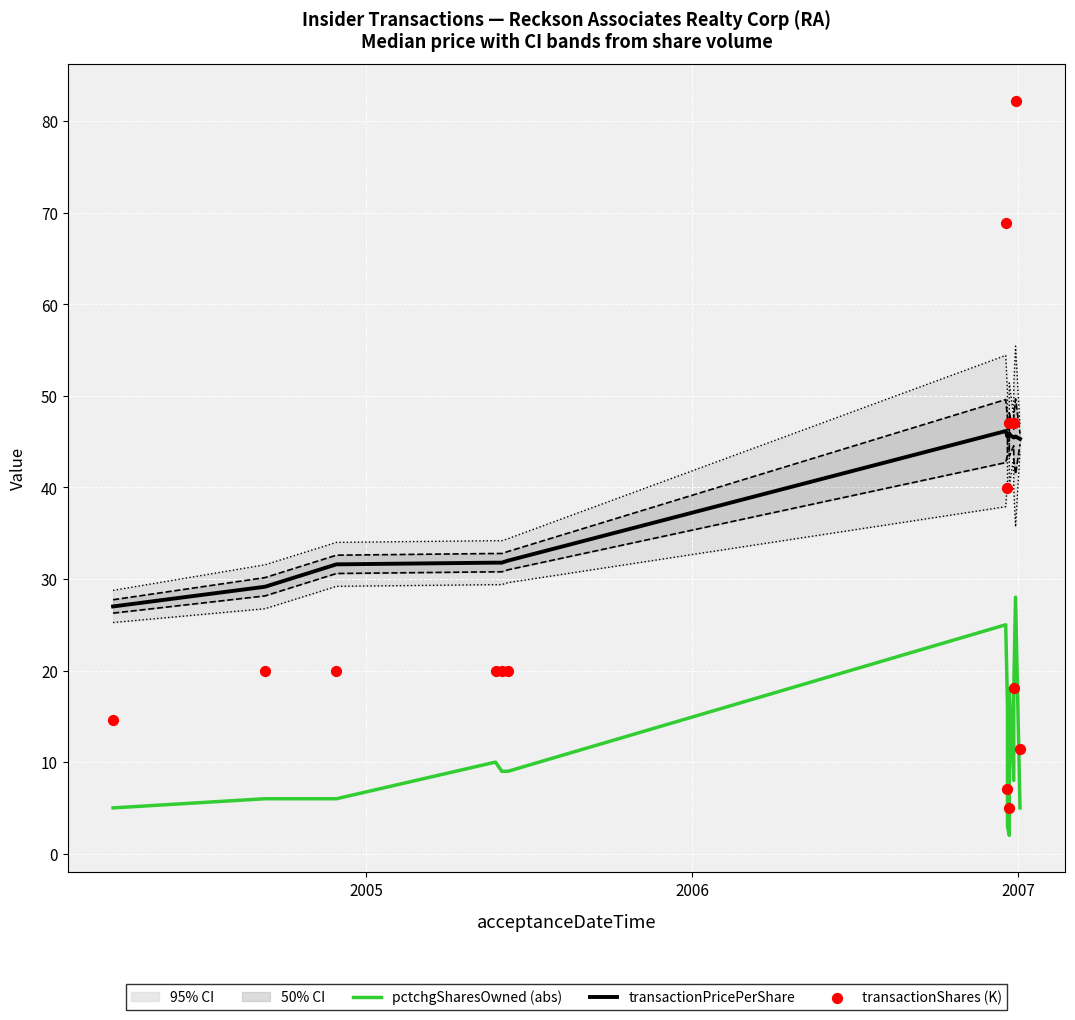

At how many categories does at least one series exceed 13?

15